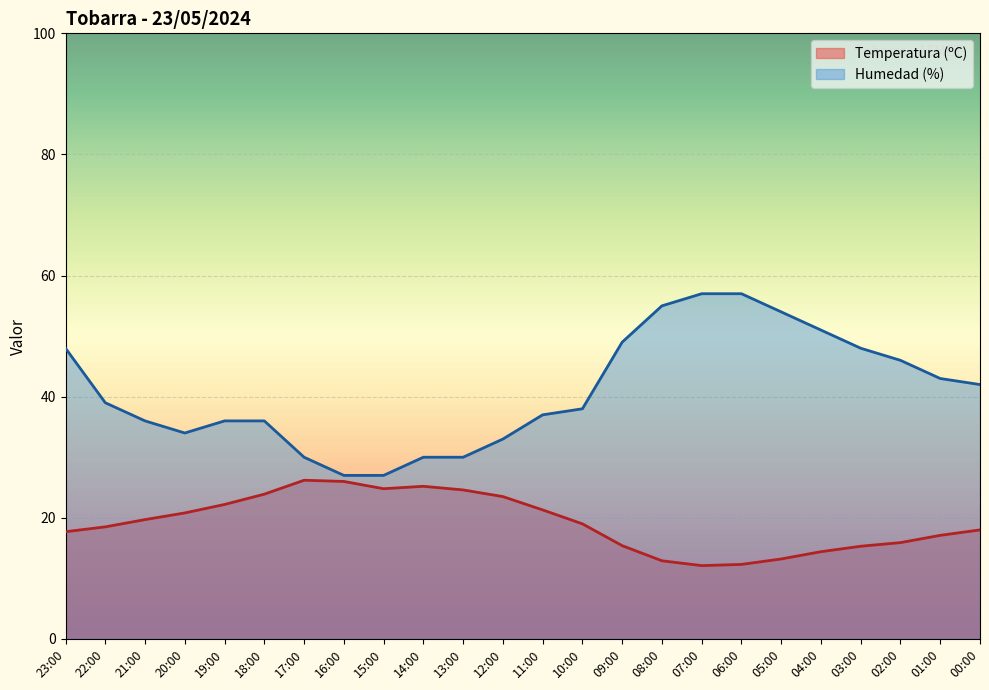

Where does the Temperatura (ºC) series first go above 19?

21:00